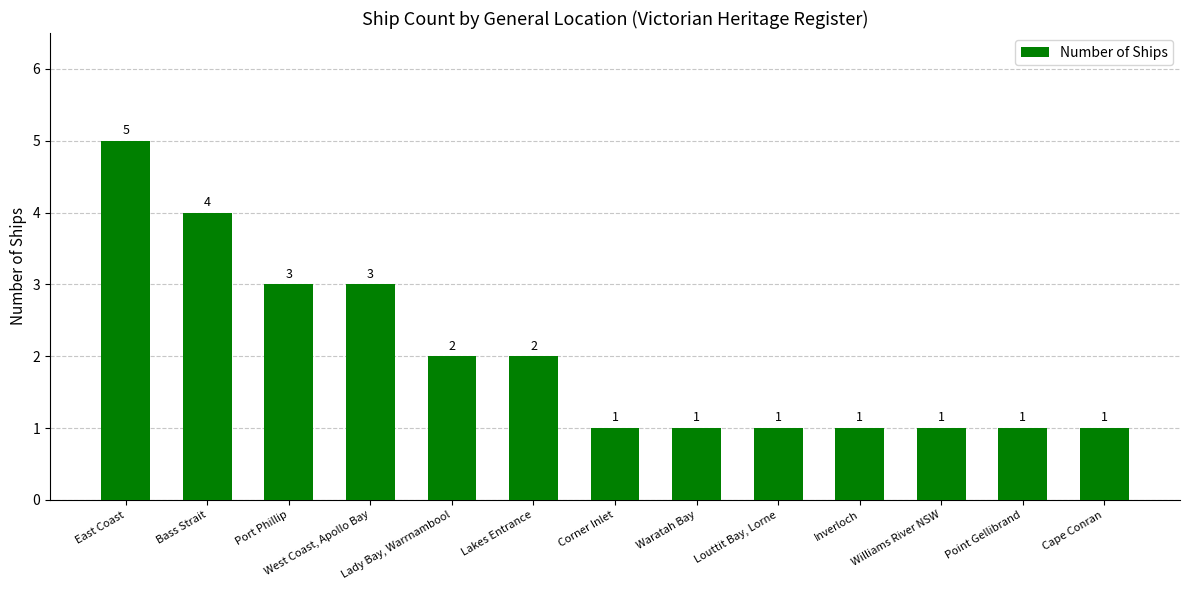

Approximately how many times larger is the value at Port Phillip compared to Waratah Bay?

3.0